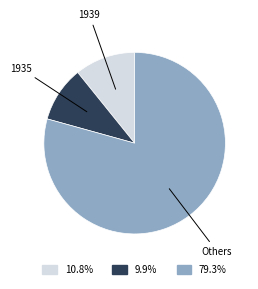

How many segments does this pie chart have?

3